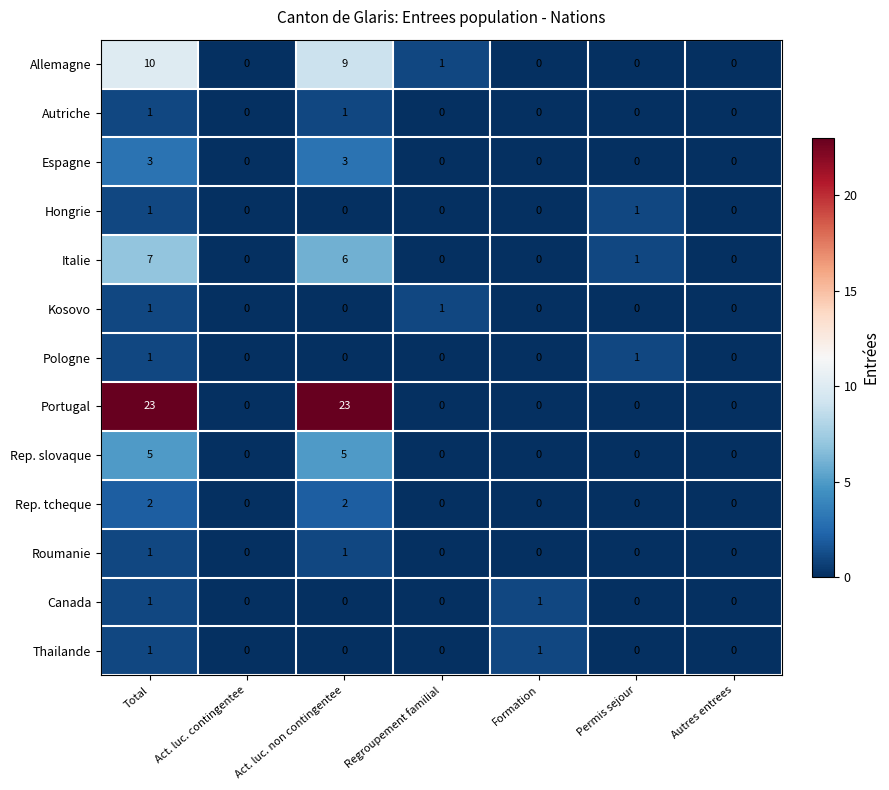

At which category is the sum across all series the highest?

Total